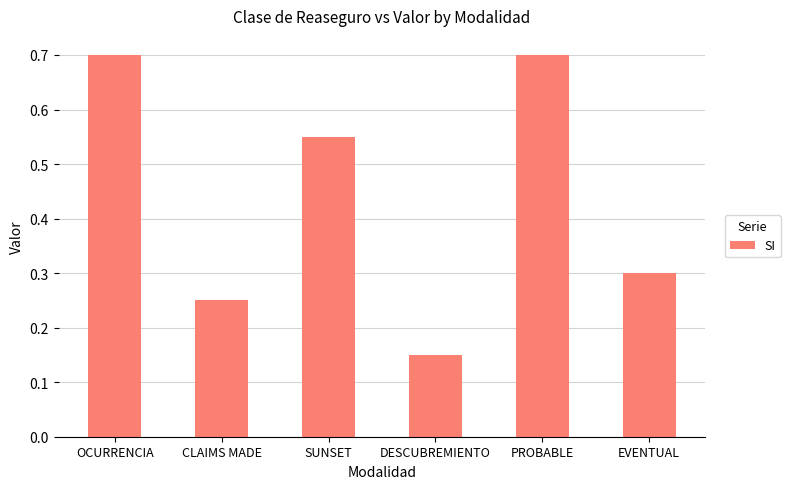

What is the approximate value at PROBABLE?

0.7